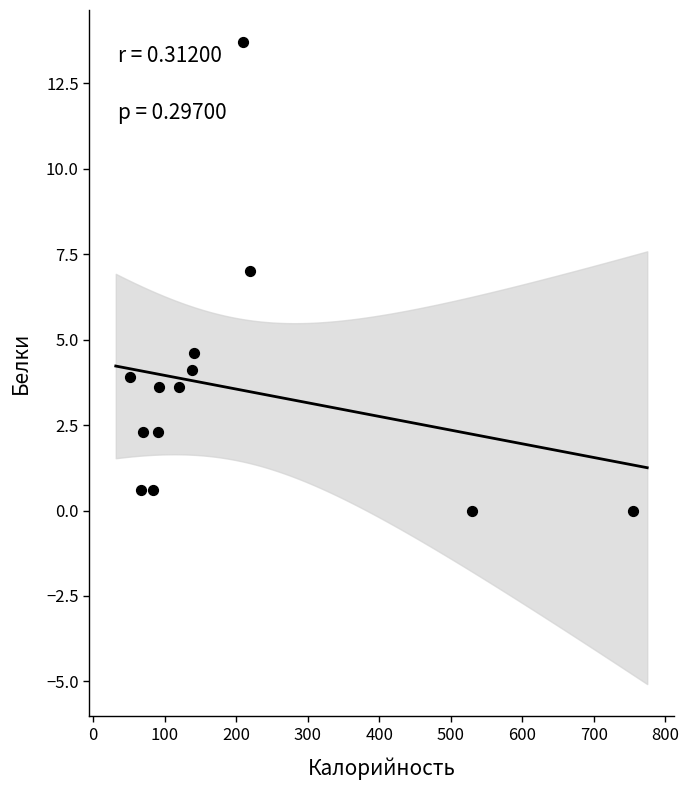

What Y value in the scatter plot is closest to 6?

7.0